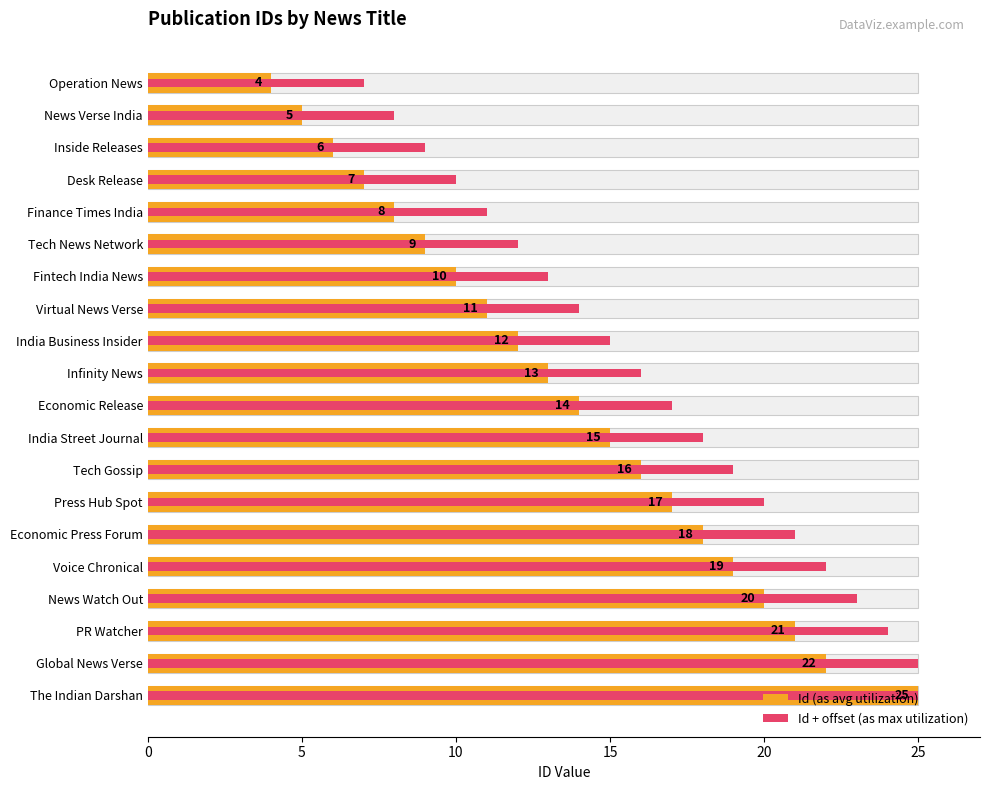

How many distinct data groups are displayed?

2